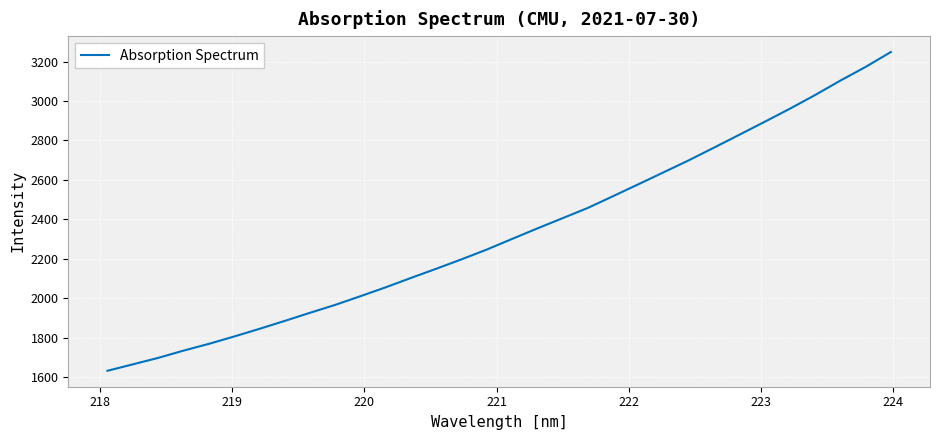

Does the chart display data point markers on the line(s)?

No